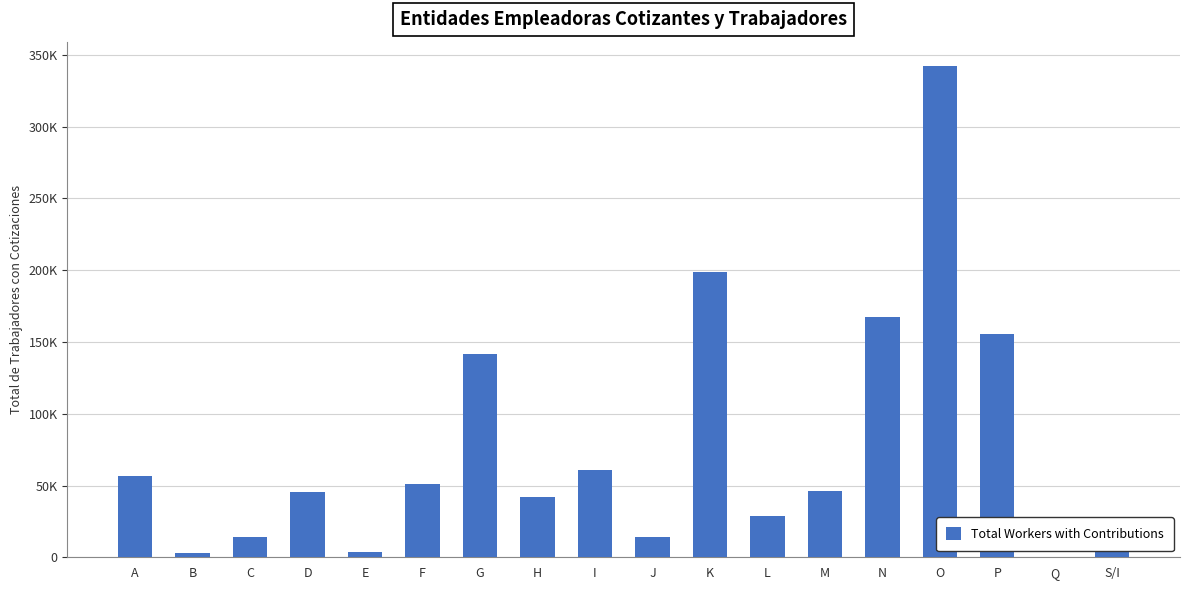

Rank the categories by value from highest to lowest.

O, K, N, P, G, I, A, F, M, D, H, L, S/I, C, J, E, B, Q